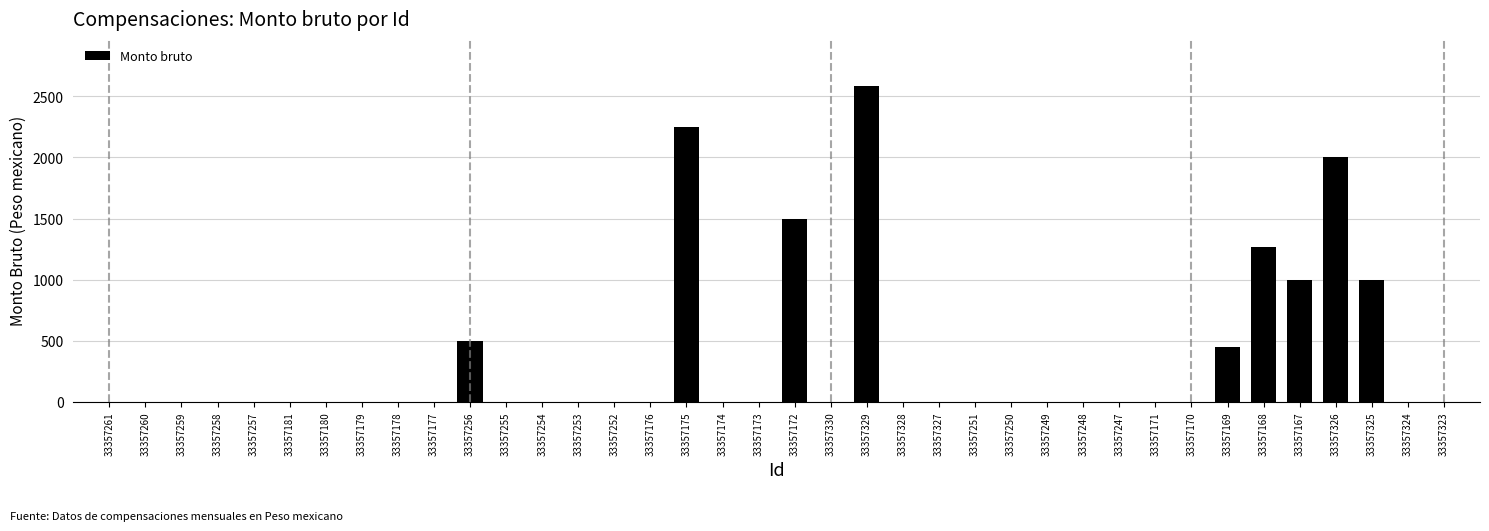

What is the sum of all values?

12546.1